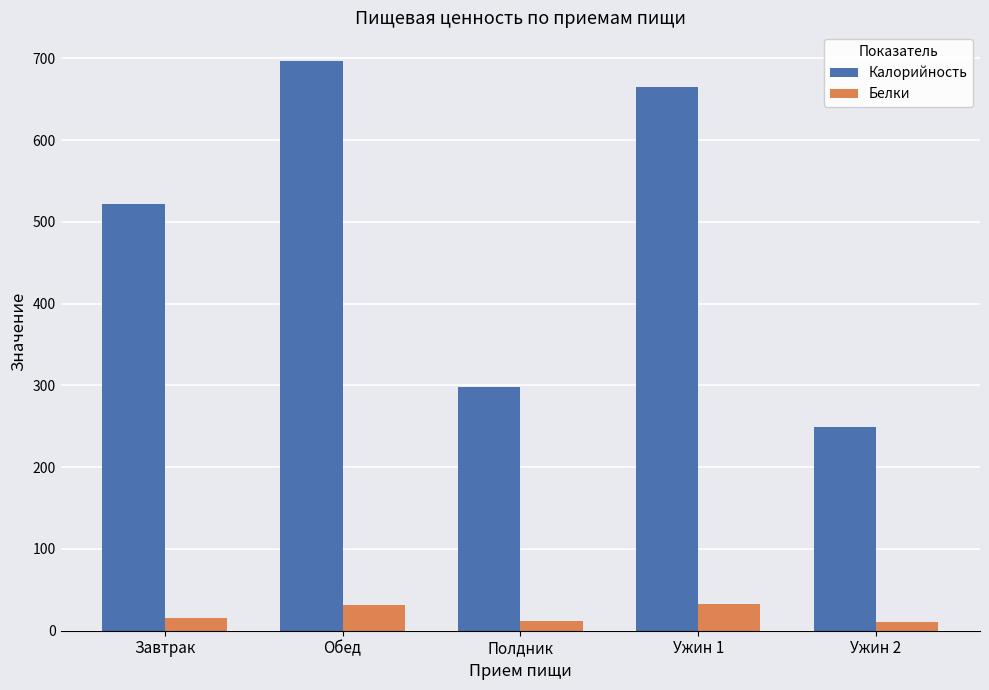

What is the difference between the maximum and minimum values in the Калорийность series?

448